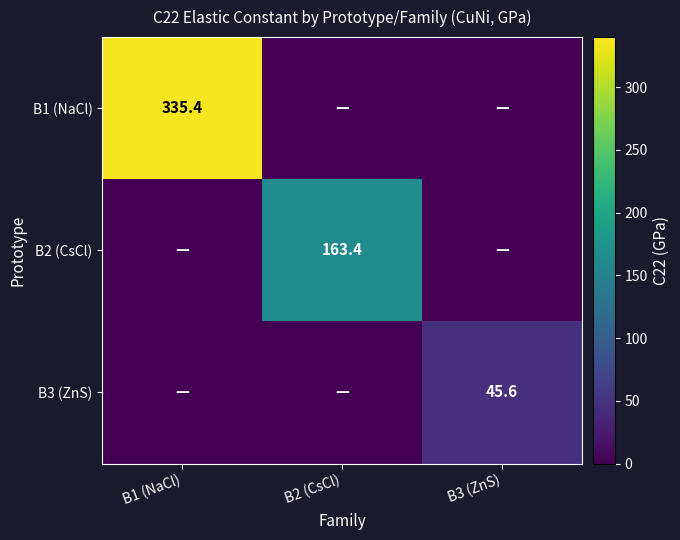

The B1 (NaCl) series shows 581.6 at B1 (NaCl). True or false?

False